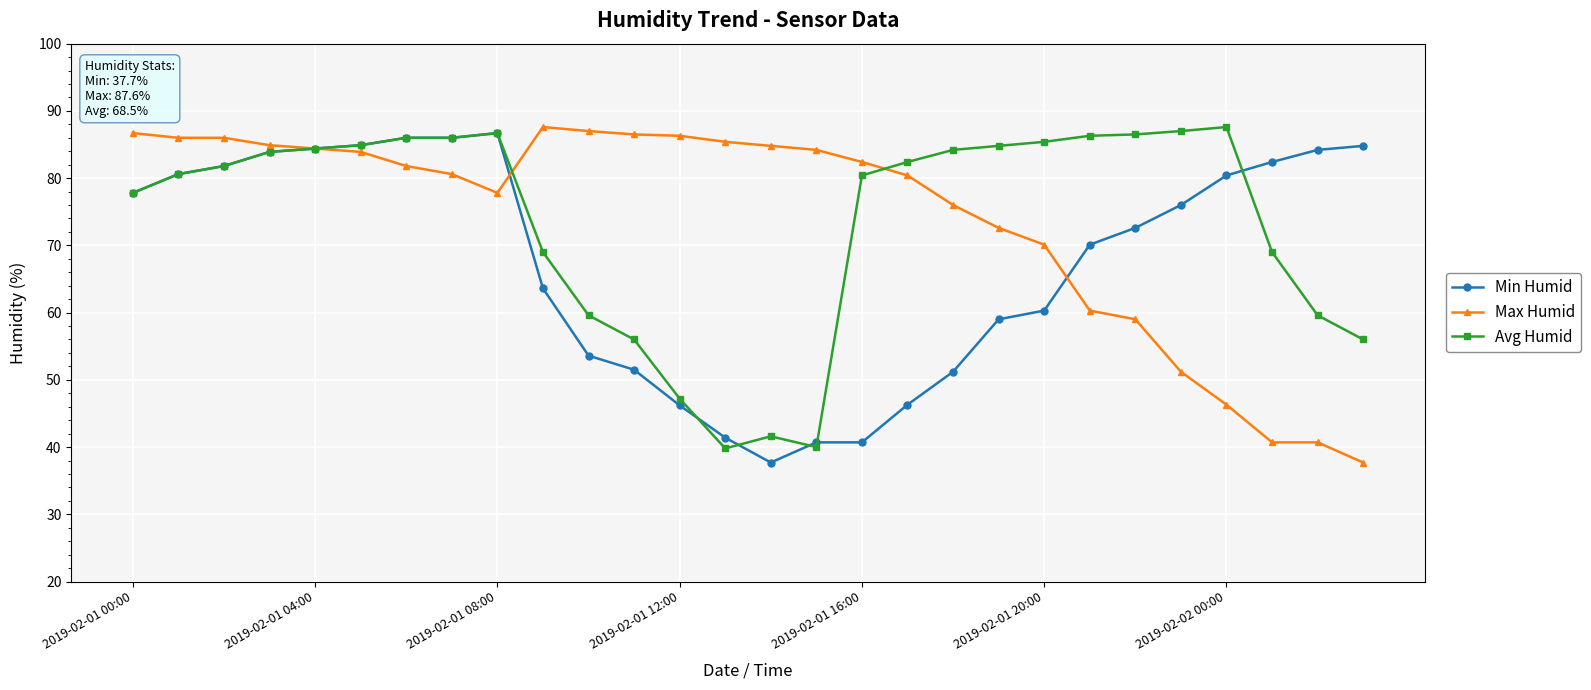

What is the value of the Avg Humid point at the 4th from the left?

83.9